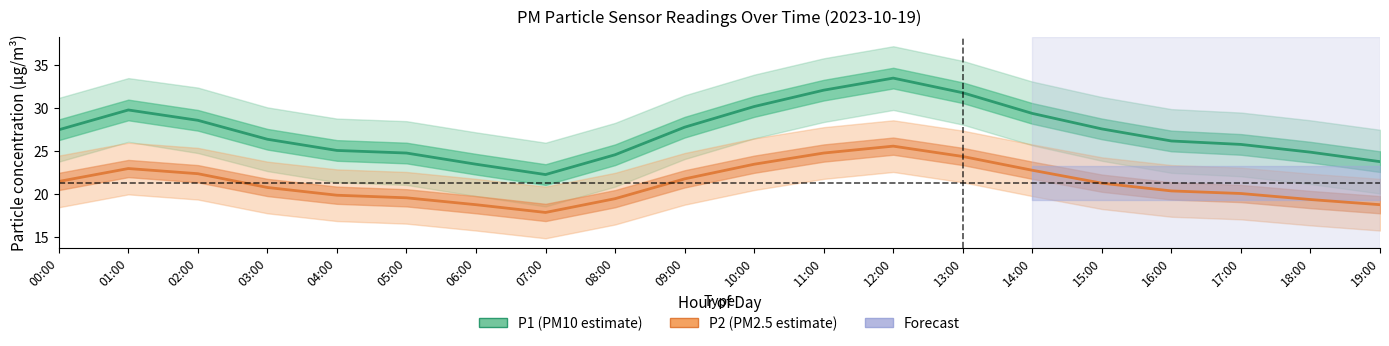

What is the value of the P2 center point at the 20th from the left?

18.8